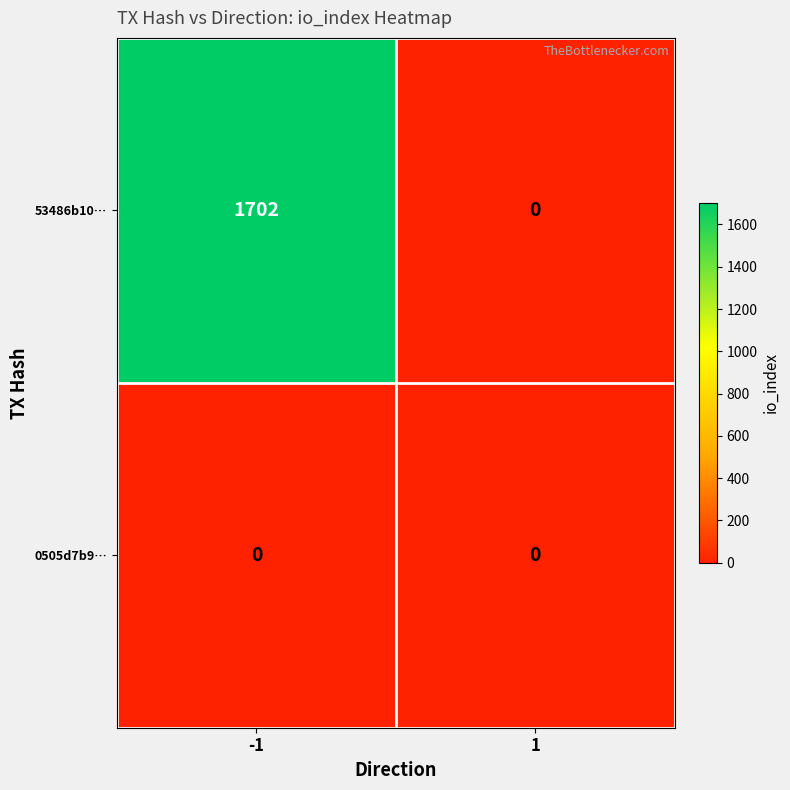

Which series has the largest total across all categories?

53486b10…